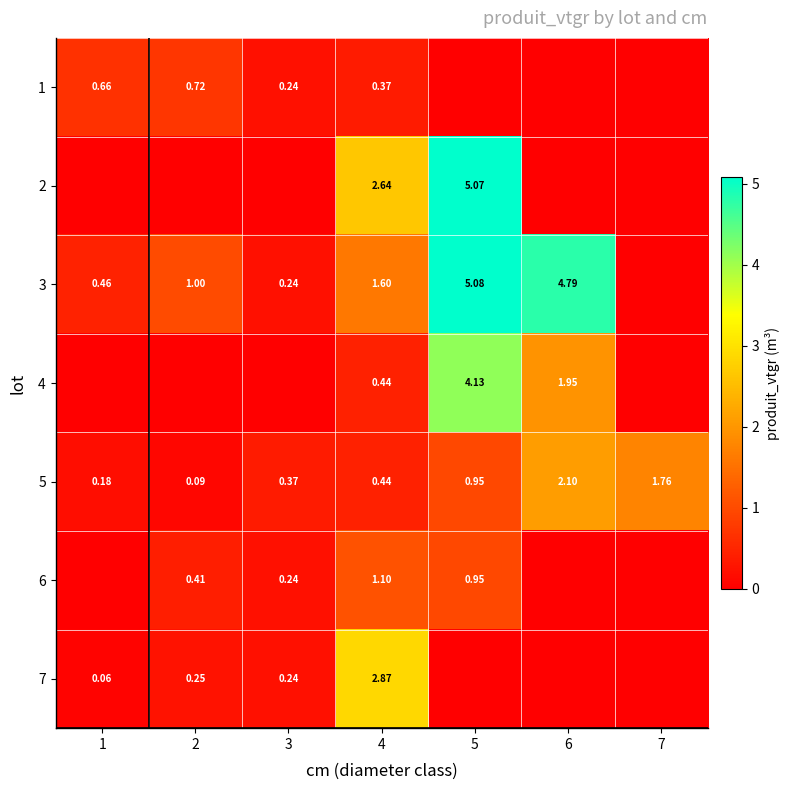

What is the sum of all 4 values?

6.5